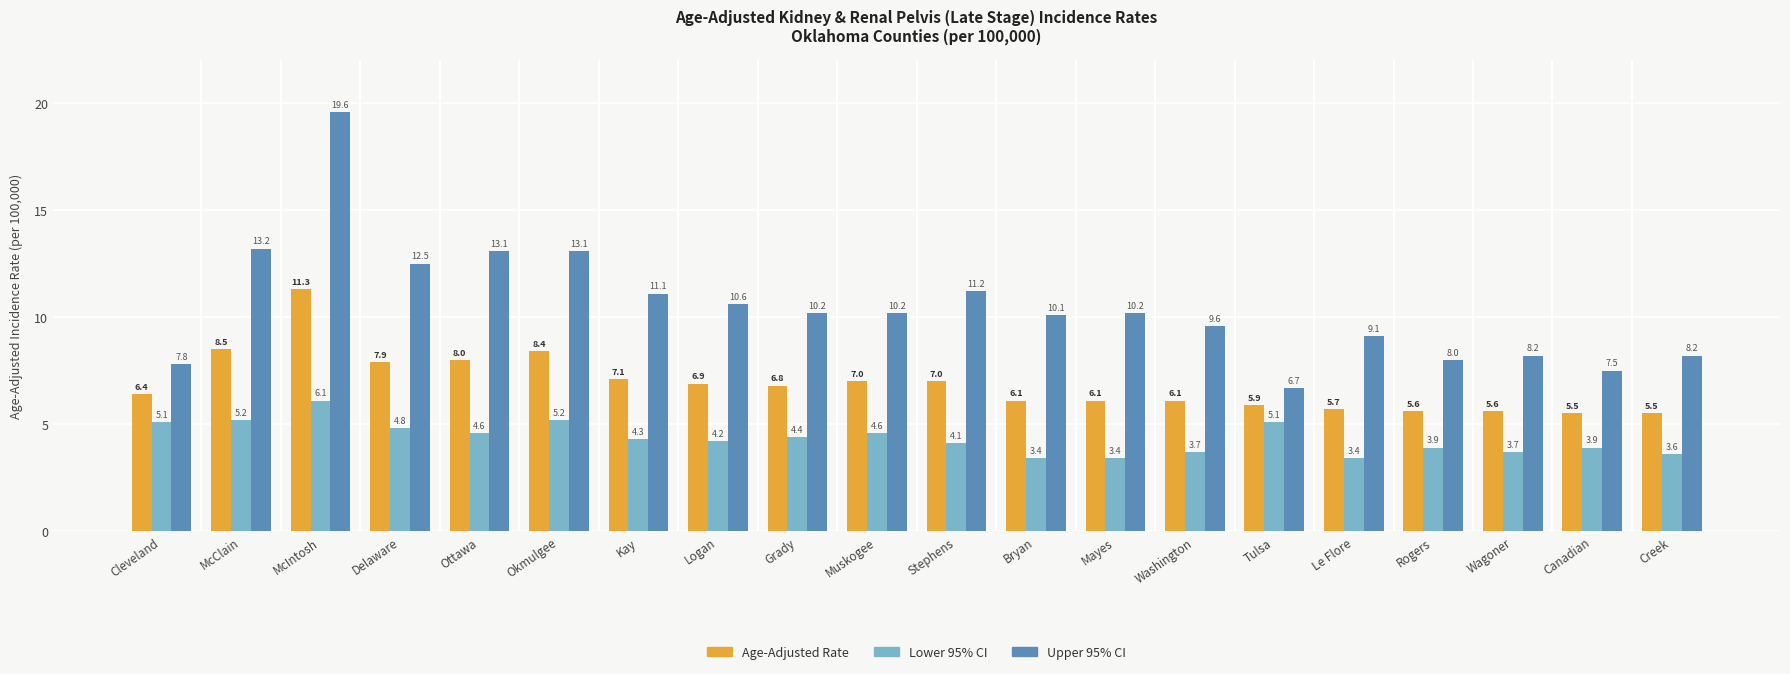

Rank the series by their average value, from highest to lowest.

Upper 95% CI, Age-Adjusted Rate, Lower 95% CI